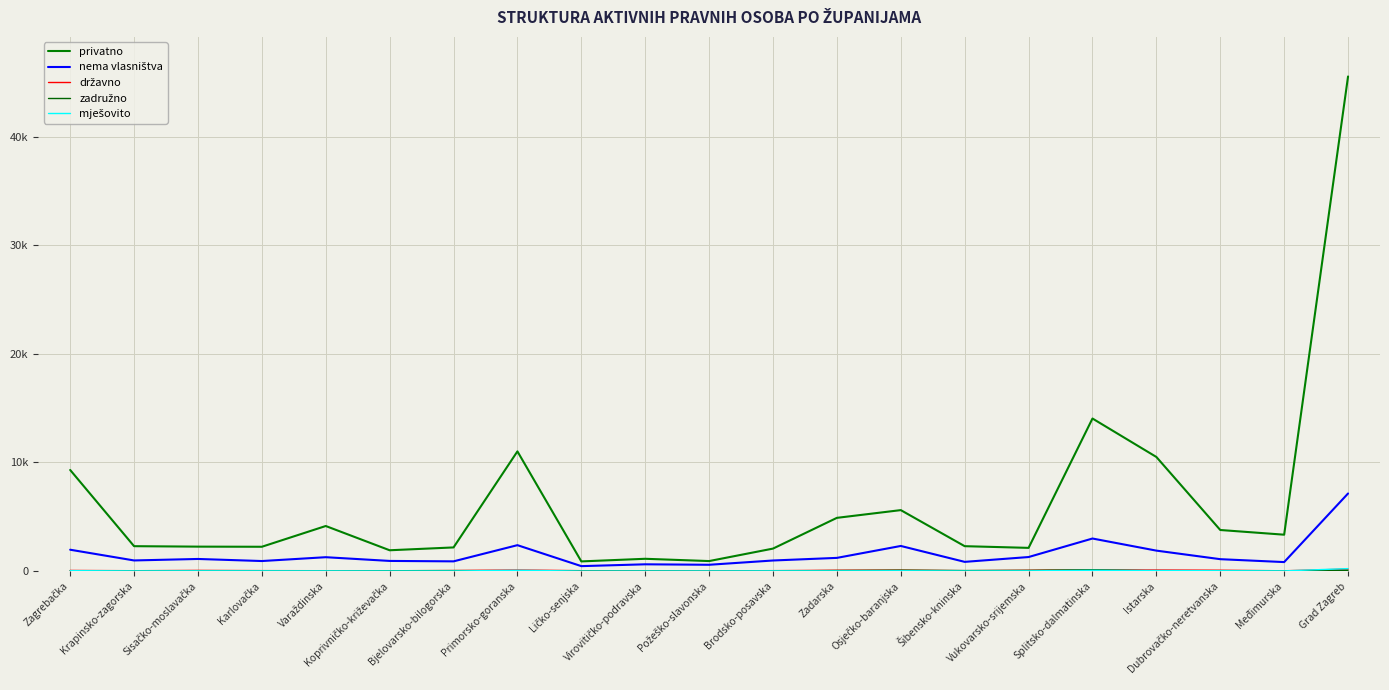

At which category does privatno reach its first local valley?

Karlovačka